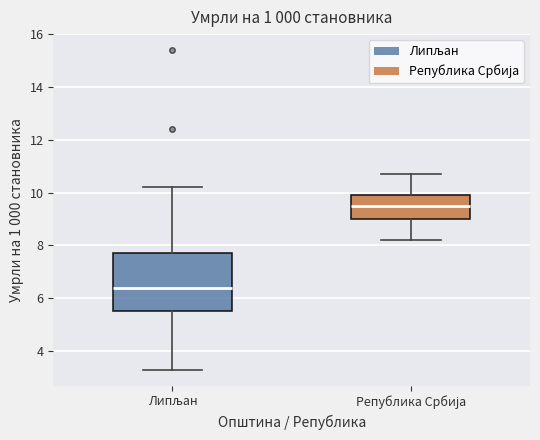

Reading left to right, read every box against the y-axis: the position of its median line, the range the box covers, and the ends of its whiskers. The values are not printed on the chart, so give them approximately, as read against the axis.

Липљан: median 6.4, box 5.6 to 7.8, whiskers 3.4 to 10.2
Република Србија: median 9.6, box 9.0 to 10.0, whiskers 8.2 to 10.8